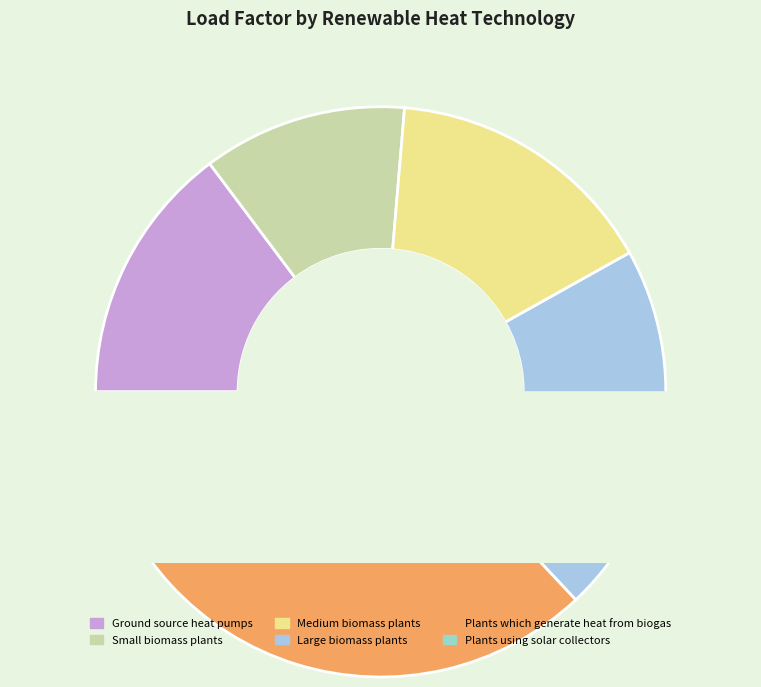

To the nearest percent, what portion does Ground source heat pumps represent?

15%